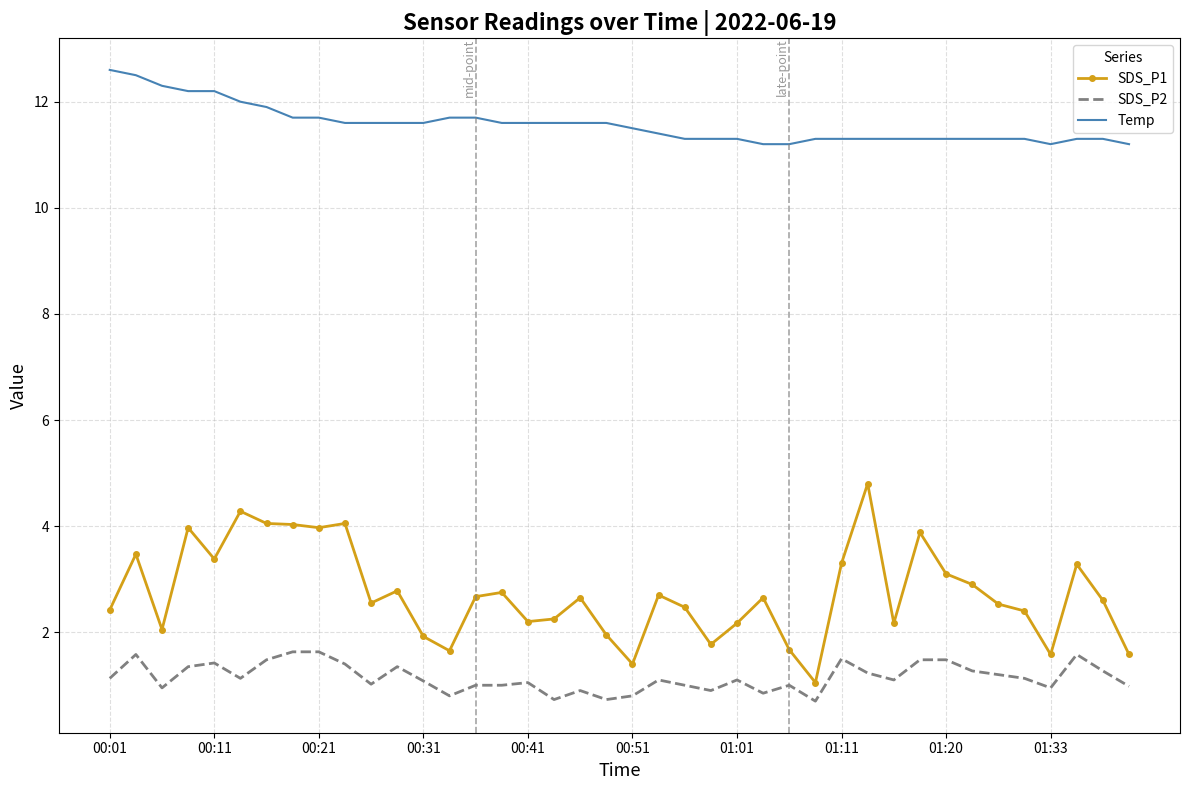

What is the minimum value shown in the chart?

0.7